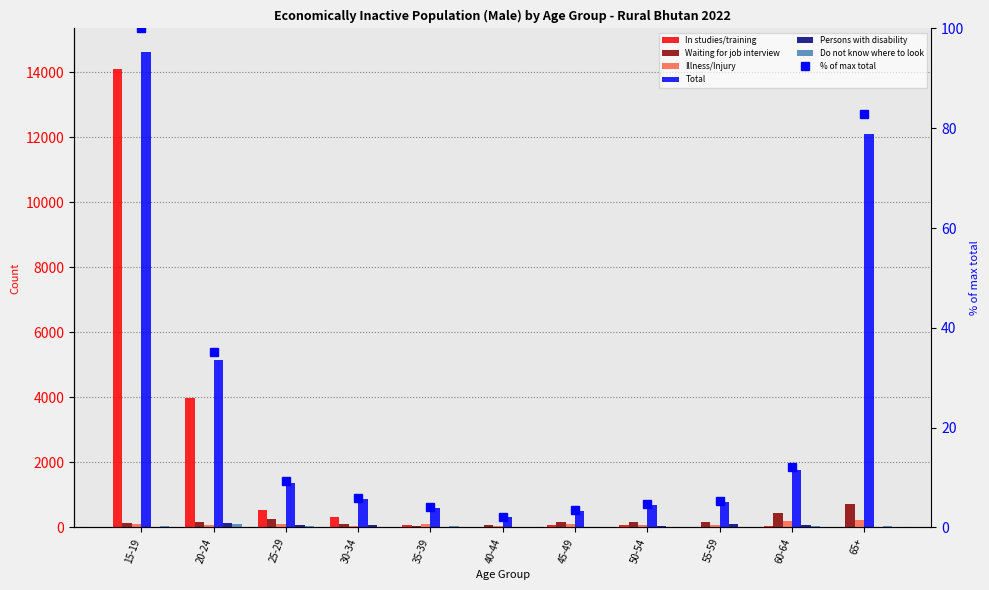

Is the value of Do not know where to look at 55-59 greater than the value of Illness/Injury at 60-64?

No